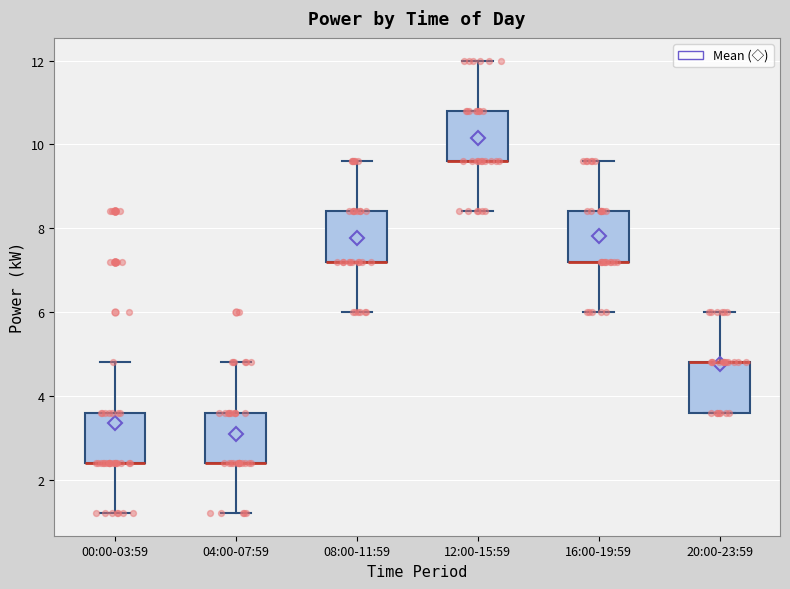

Where does the upper whisker of the box for 08:00-11:59 end on the y-axis? The values are not printed on the chart, so give them approximately, as read against the axis.

9.6